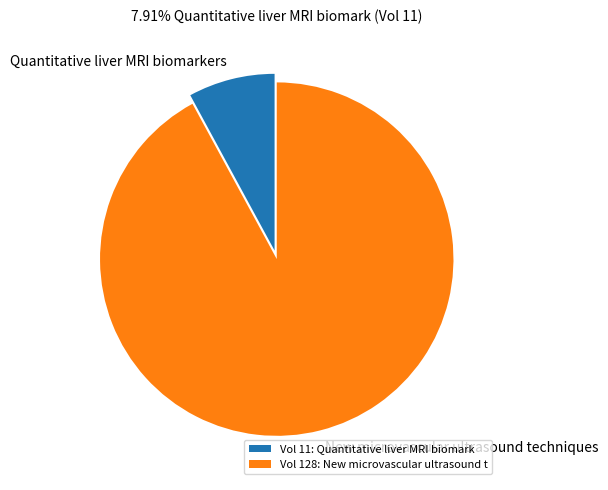

Count the number of slices in the pie.

2